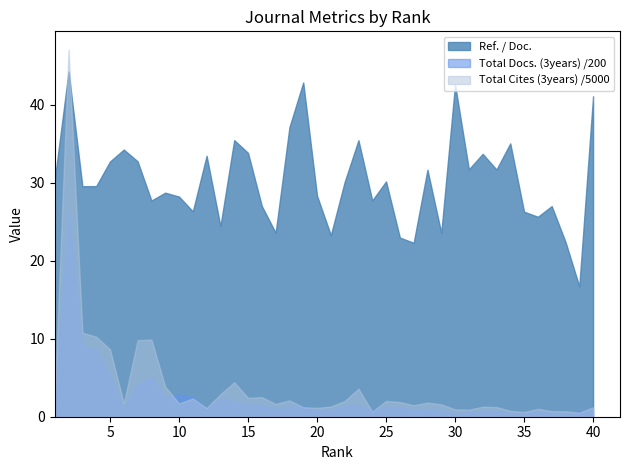

Reading right to left, list all the values displayed in this chart.

40=41.1	39=16.7	38=22.4	37=27.0	36=25.6	35=26.3	34=35.1	33=31.7	32=33.7	31=31.7	30=42.6	29=23.6	28=31.7	27=22.3	26=23.0	25=30.2	24=27.7	23=35.5	22=30.1	21=23.3	20=28.4	19=42.9	18=37.1	17=23.6	16=27.0	15=33.8	14=35.5	13=24.4	12=33.5	11=26.3	10=28.2	9=28.7	8=27.7	7=32.8	6=34.3	5=32.7	4=29.6	3=29.6	2=44.3	1=30.5